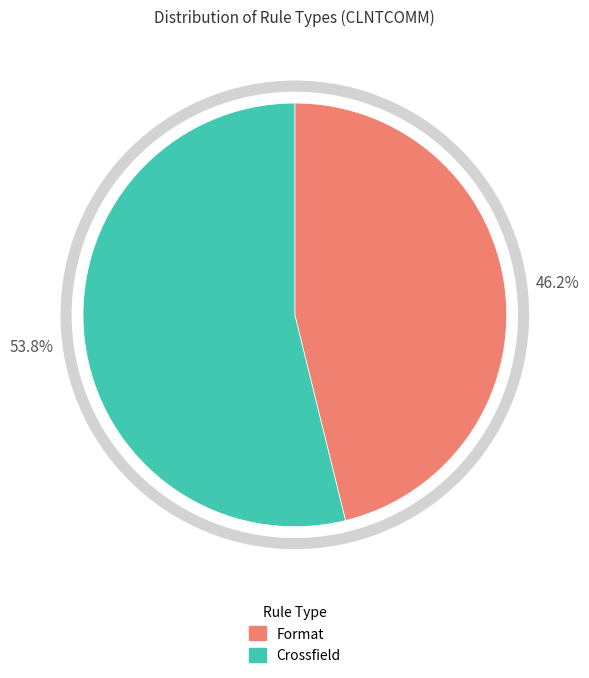

True or false: Crossfield accounts for 62% of the total.

False